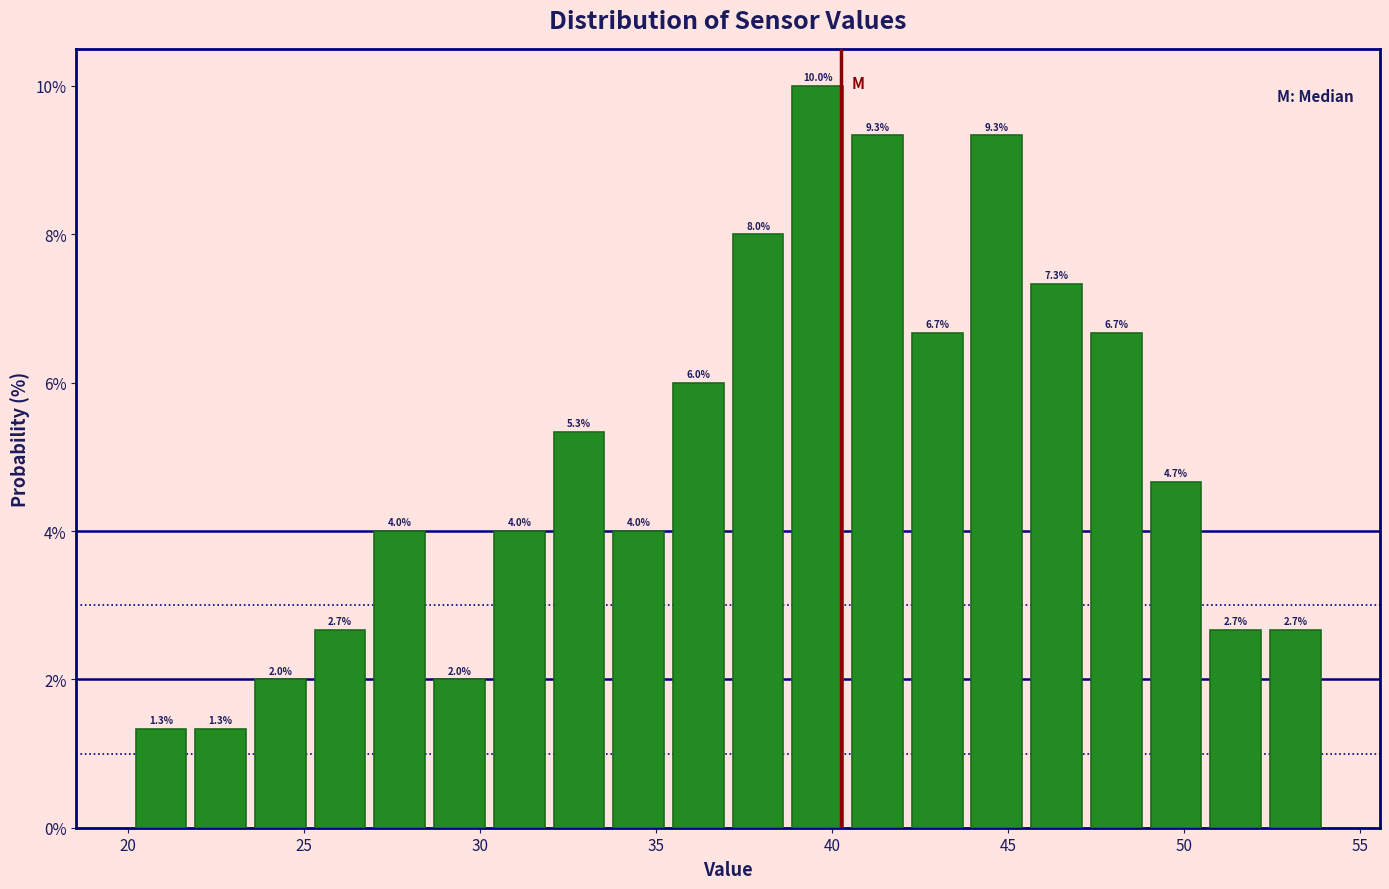

Around what value on the x-axis is the tallest bar? Give the approximate position of its centre, as read against the axis.

39.5